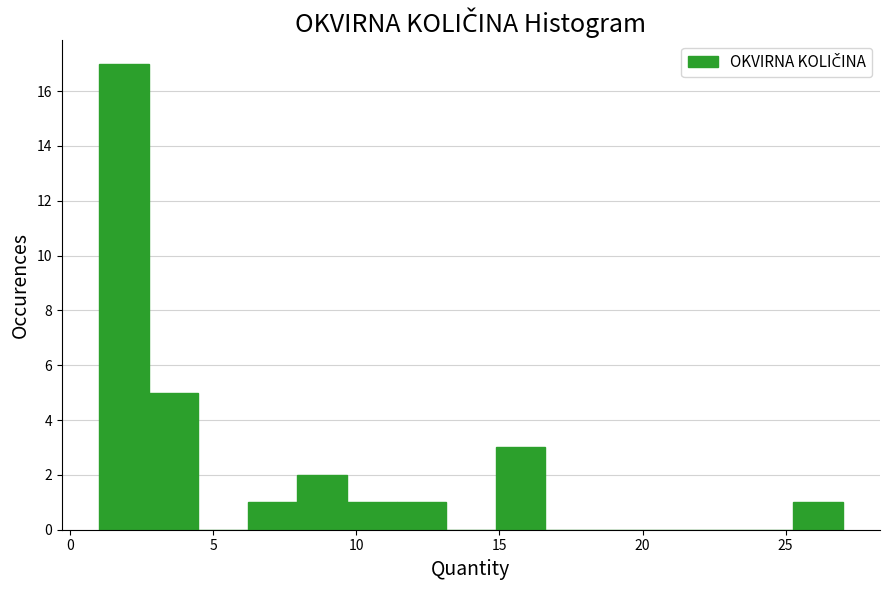

Read against the x-axis, roughly where is the centre of the tallest bar?

2.0